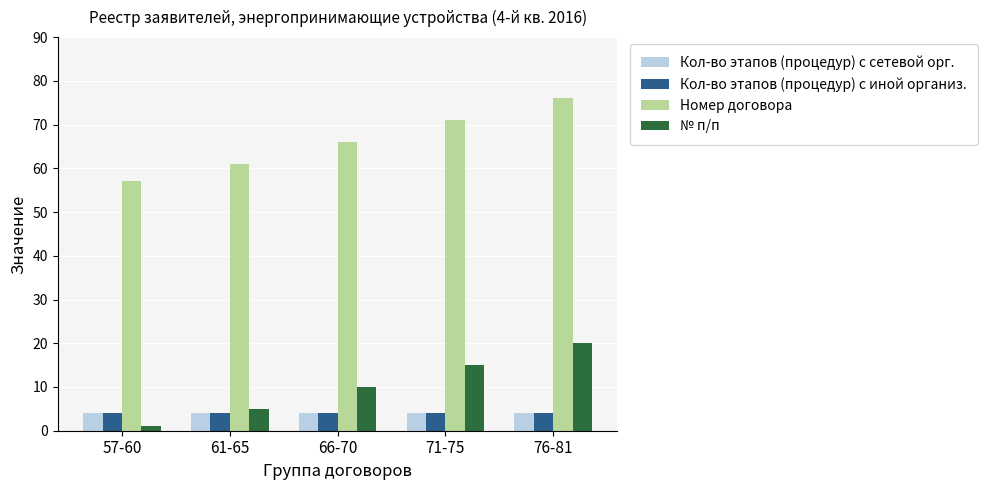

Reading left to right, what are all the values shown in this chart?

Кол-во этапов (процедур) с сетевой орг.: 4	4	4	4	4
Кол-во этапов (процедур) с иной организ.: 4	4	4	4	4
Номер договора: 57	61	66	71	76
№ п/п: 1	5	10	15	20